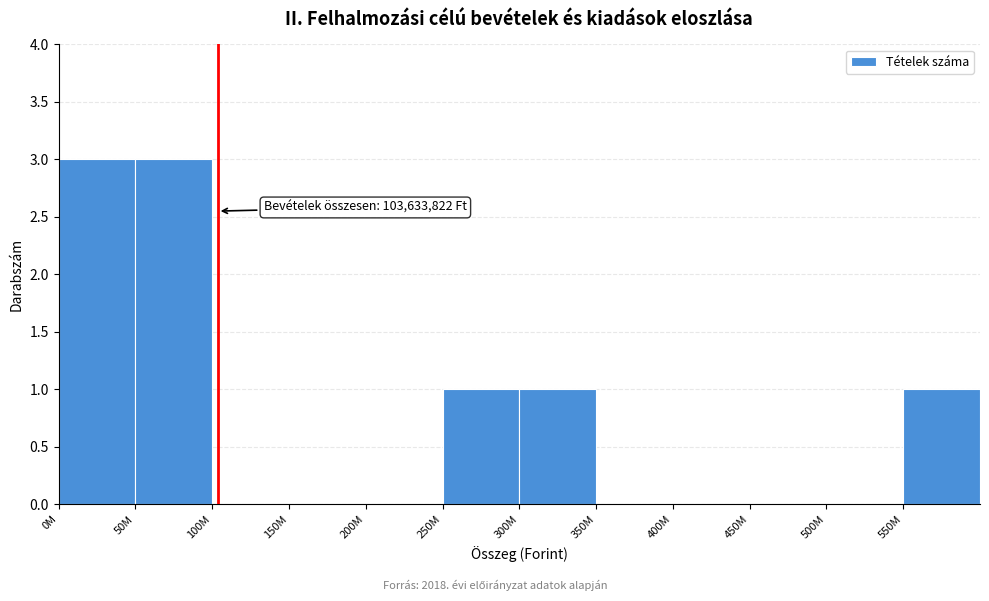

Reading left to right, what are all the values shown in this chart?

0M=3	50M=3	100M=0	150M=0	200M=0	250M=1	300M=1	350M=0	400M=0	450M=0	500M=0	550M=1